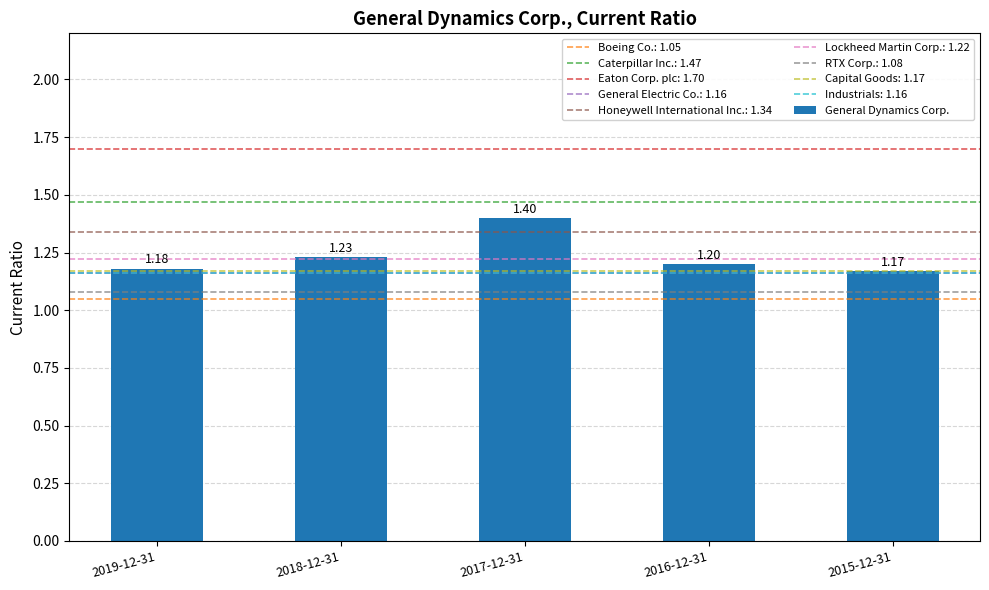

What is the sum of all values?

6.2